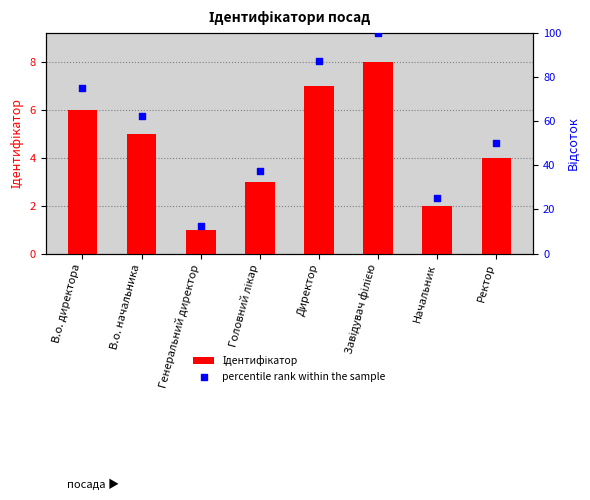

Which series has the largest total across all categories?

percentile rank within the sample